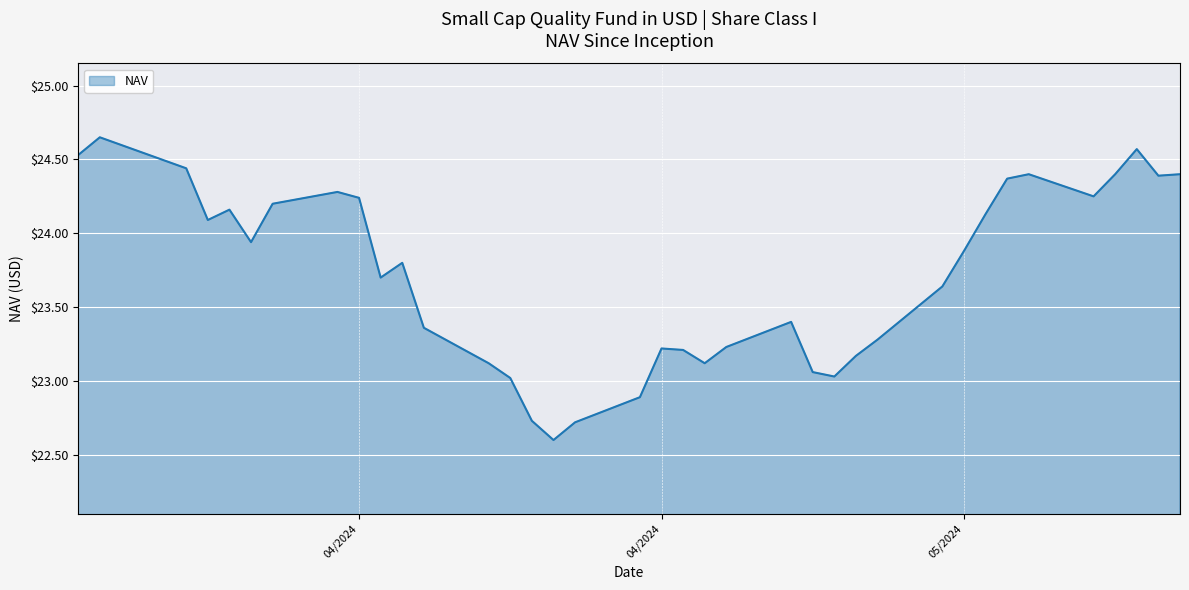

What is the smallest value displayed?

22.6